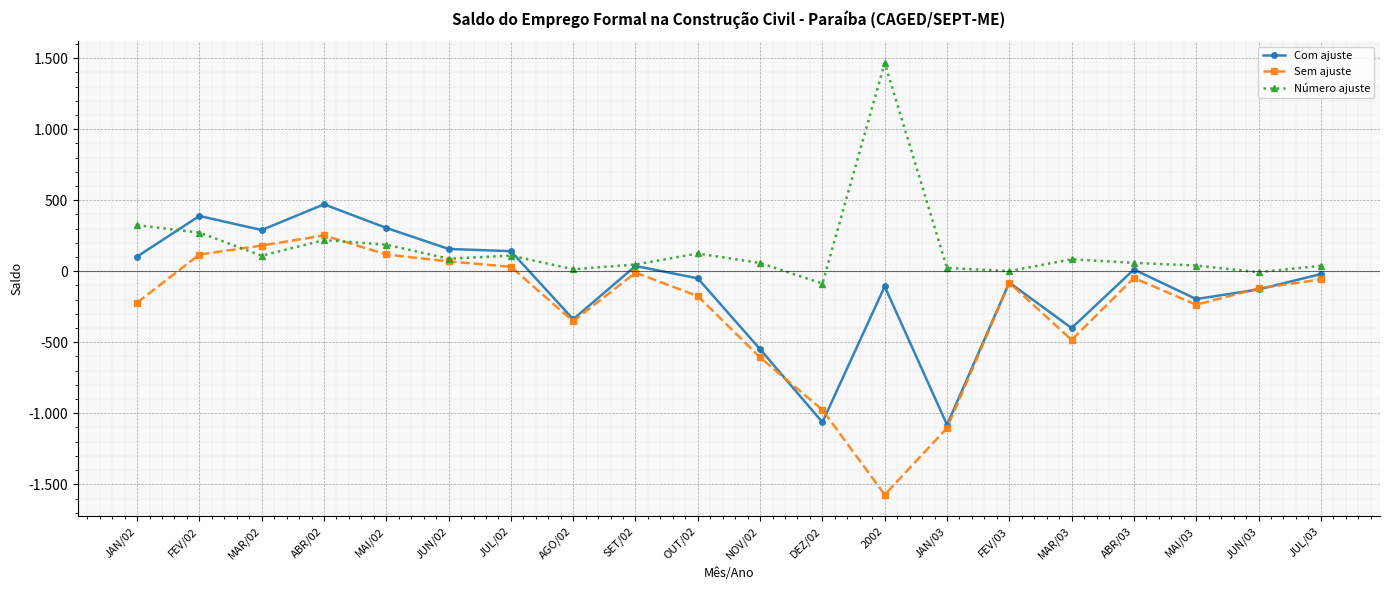

Reading left to right, transcribe all the data shown in this chart.

Com ajuste: JAN/02=103	FEV/02=389	MAR/02=290	ABR/02=471	MAI/02=305	JUN/02=157	JUL/02=141	AGO/02=-338	SET/02=37	OUT/02=-50	NOV/02=-549	DEZ/02=-1063	2002=-107	JAN/03=-1081	FEV/03=-80	MAR/03=-400	ABR/03=12	MAI/03=-196	JUN/03=-128	JUL/03=-20
Sem ajuste: JAN/02=-221	FEV/02=117	MAR/02=181	ABR/02=252	MAI/02=118	JUN/02=69	JUL/02=31	AGO/02=-352	SET/02=-10	OUT/02=-175	NOV/02=-607	DEZ/02=-976	2002=-1573	JAN/03=-1104	FEV/03=-81	MAR/03=-484	ABR/03=-47	MAI/03=-236	JUN/03=-121	JUL/03=-58
Número ajuste: JAN/02=324	FEV/02=272	MAR/02=109	ABR/02=219	MAI/02=187	JUN/02=88	JUL/02=110	AGO/02=14	SET/02=47	OUT/02=125	NOV/02=58	DEZ/02=-87	2002=1466	JAN/03=23	FEV/03=1	MAR/03=84	ABR/03=59	MAI/03=40	JUN/03=-7	JUL/03=38